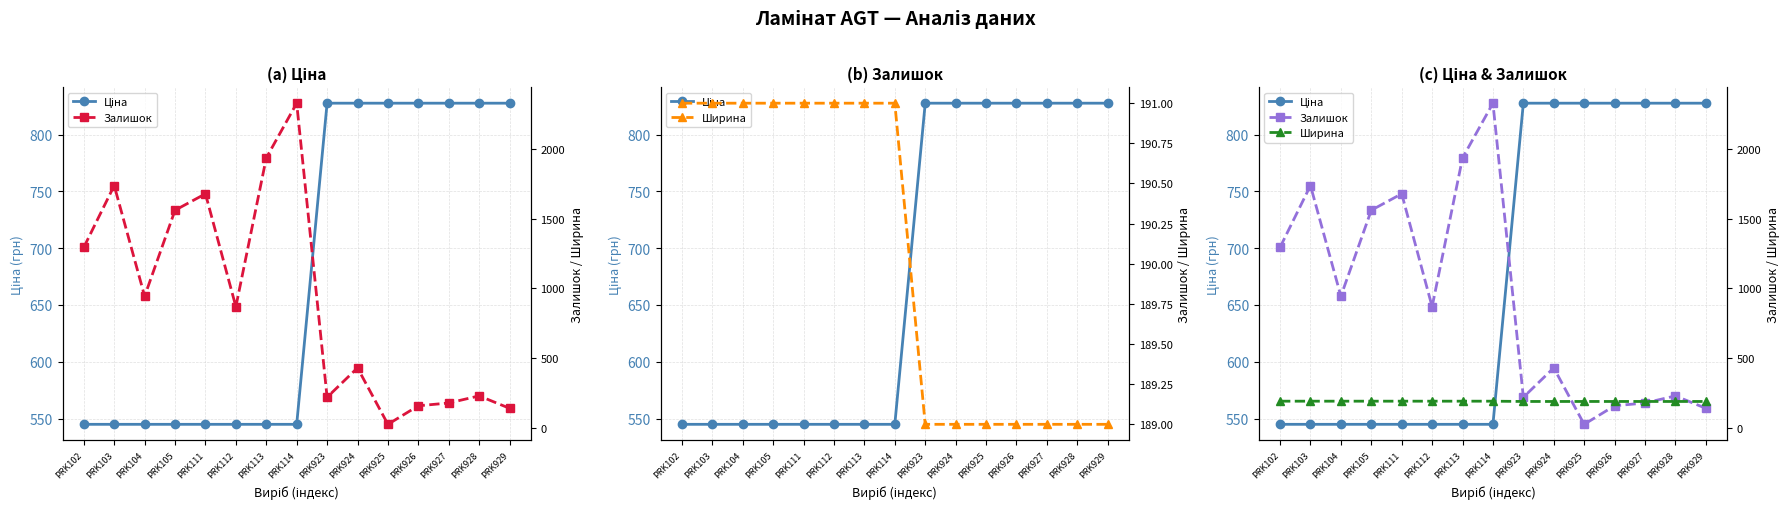

Rank the series by their average value, from lowest to highest.

Ширина, Ціна, Залишок